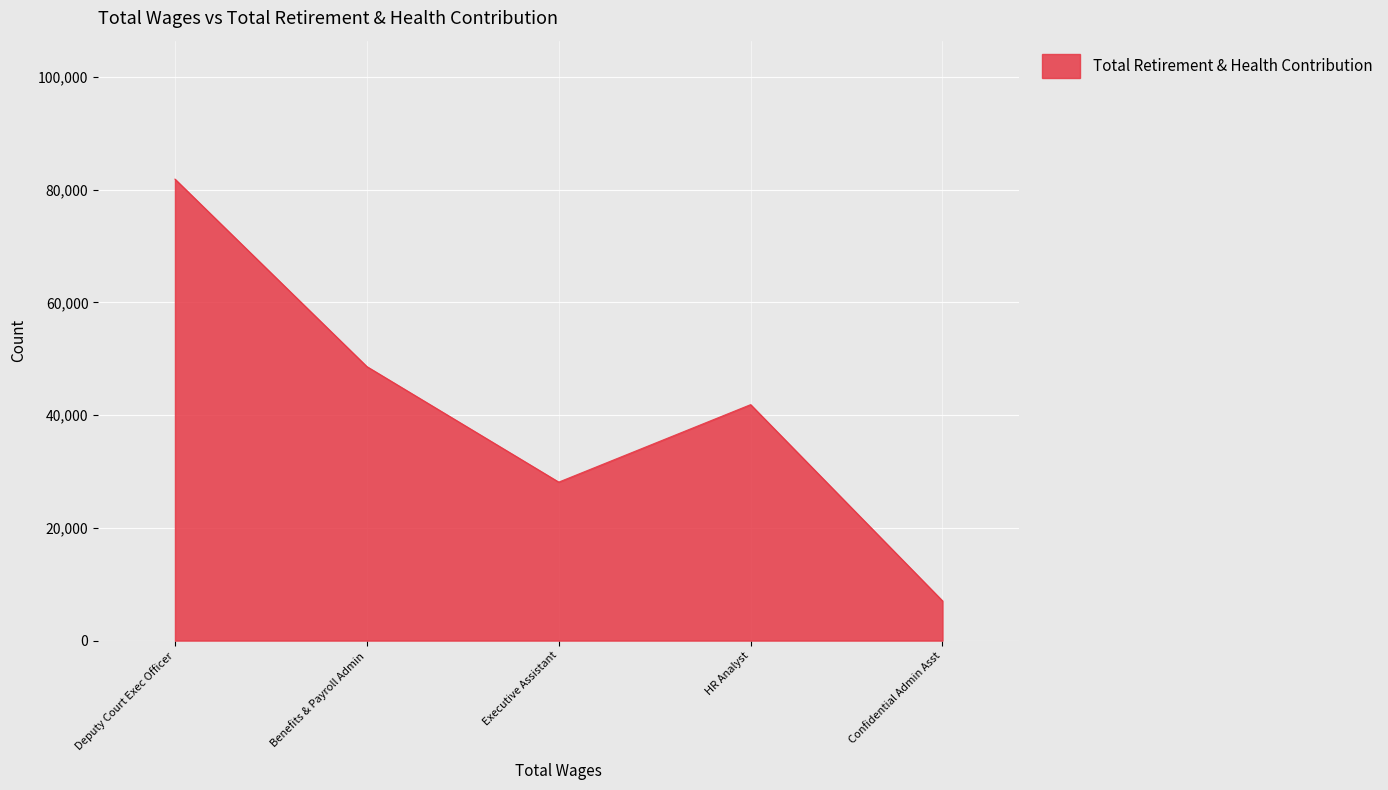

List the labels in order of value, smallest first.

Confidential Admin Asst, Executive Assistant, HR Analyst, Benefits & Payroll Admin, Deputy Court Exec Officer